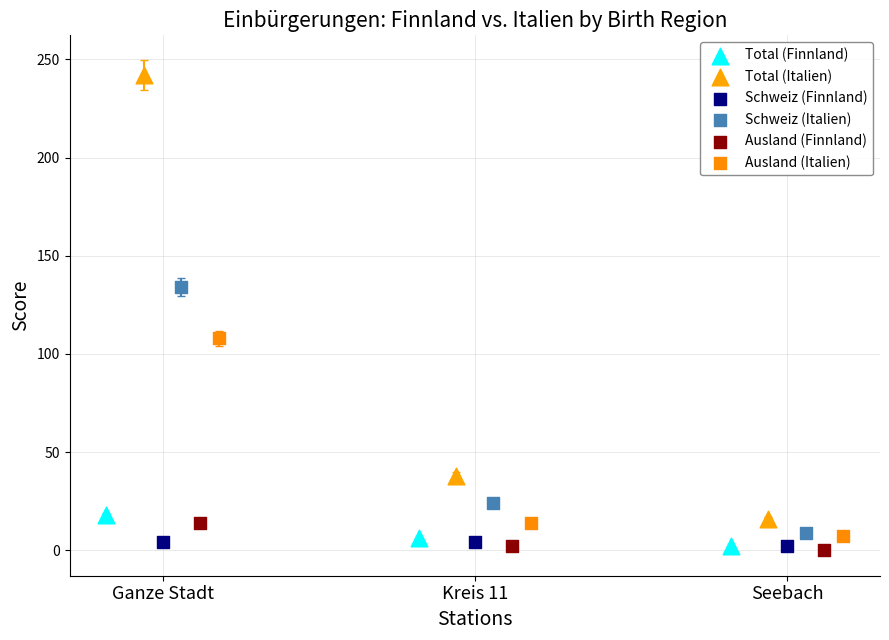

Which series has the widest spread of Y values?

Total (Italien)